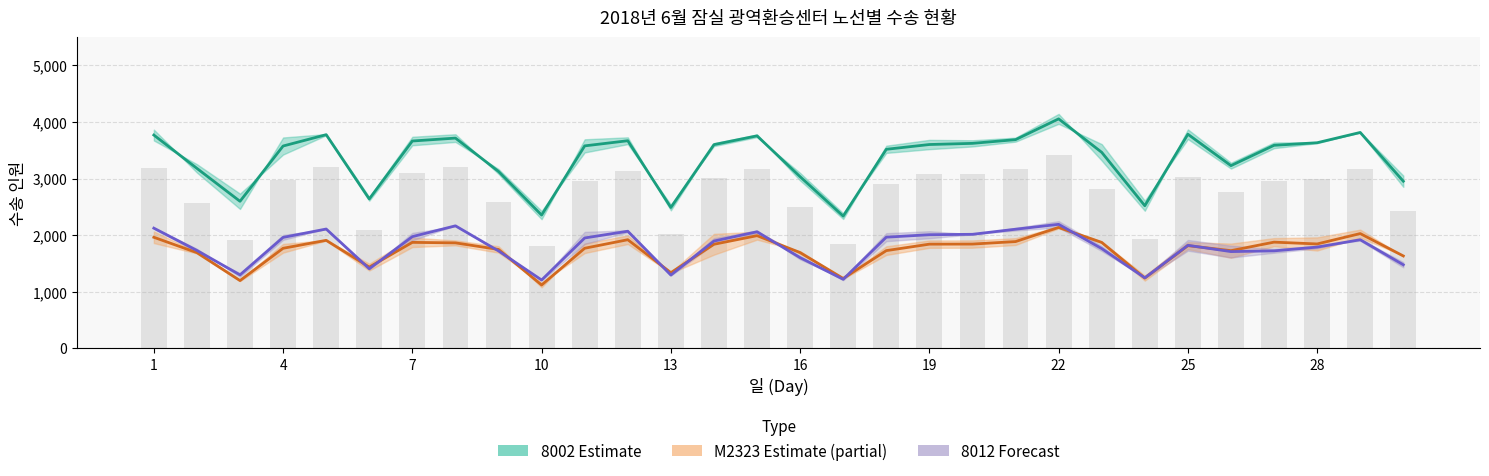

What is the difference between the maximum and minimum values in the M2323 (승/하차 평균) series?

1017.5